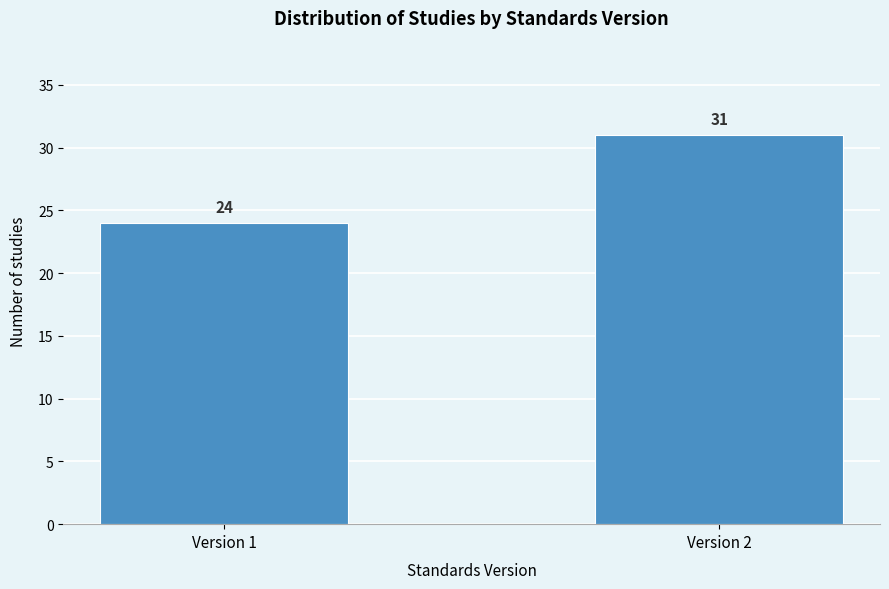

Reading left to right, transcribe all the data shown in this chart.

Version 1=24	Version 2=31